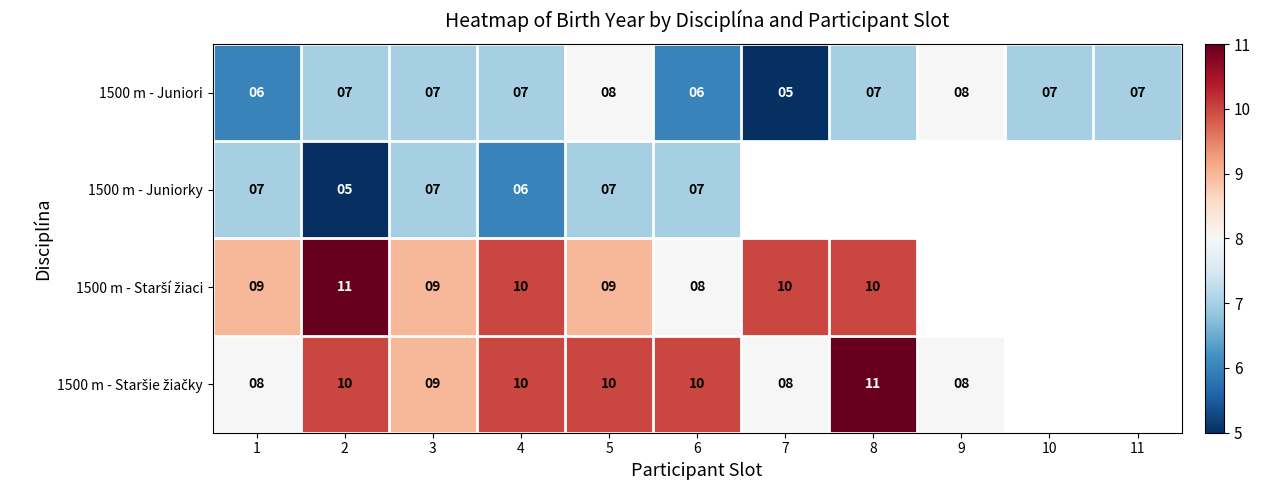

What is the sum of the 1500 m - Juniori values at 11 and 6?

13.0